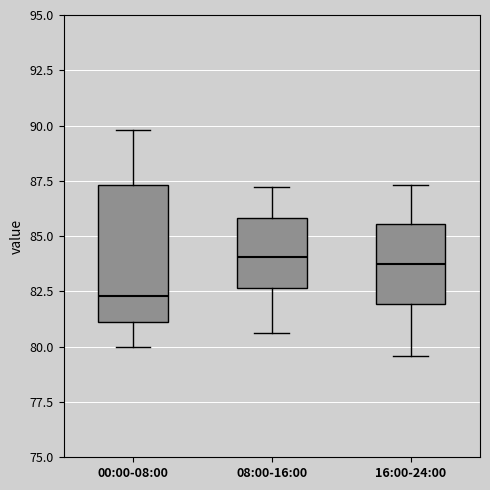

Where is the lower edge of the box for 16:00-24:00 on the y-axis? The values are not printed on the chart, so give them approximately, as read against the axis.

82.0